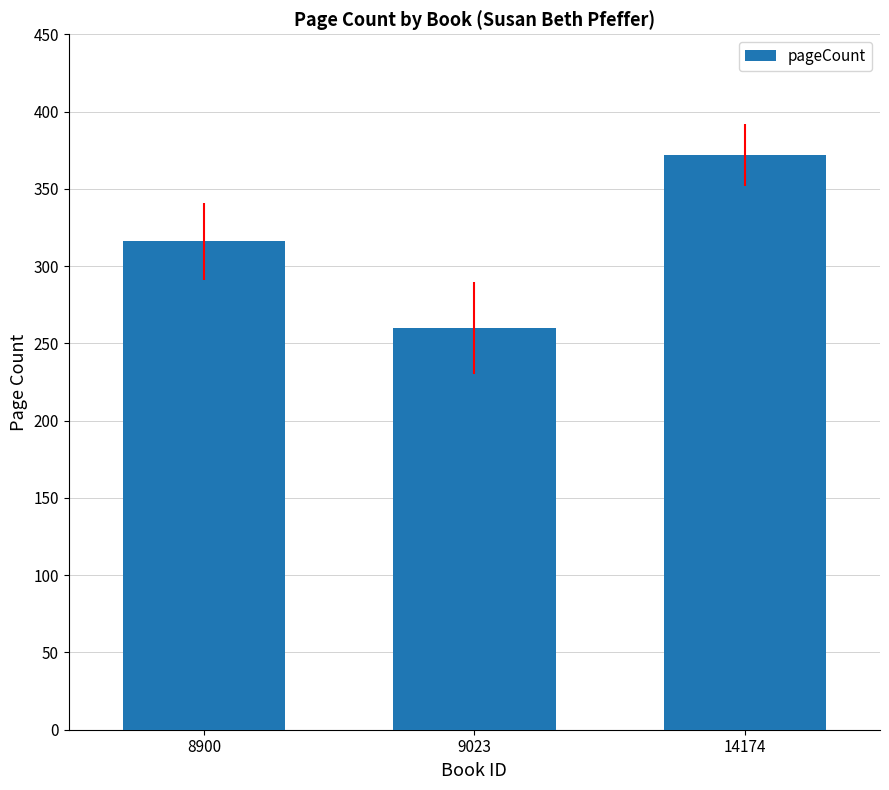

What is the minimum value shown in the chart?

260